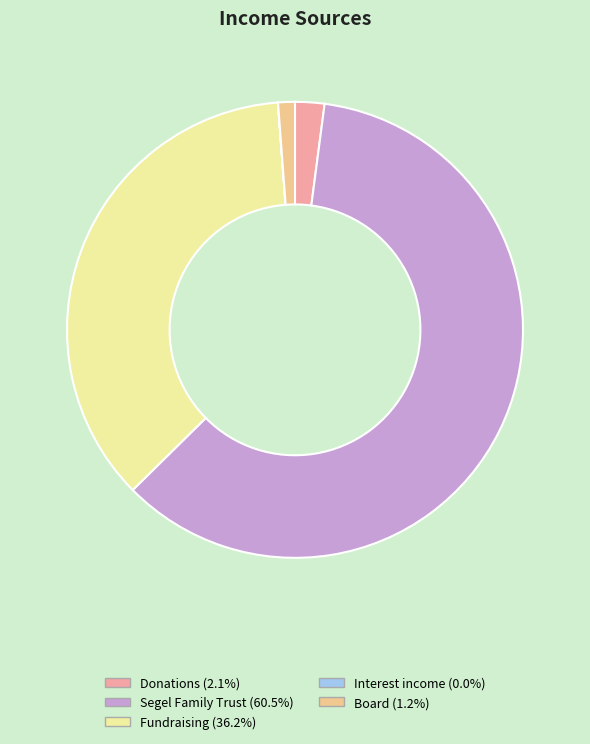

Is there any slice that represents more than half of the pie?

Yes